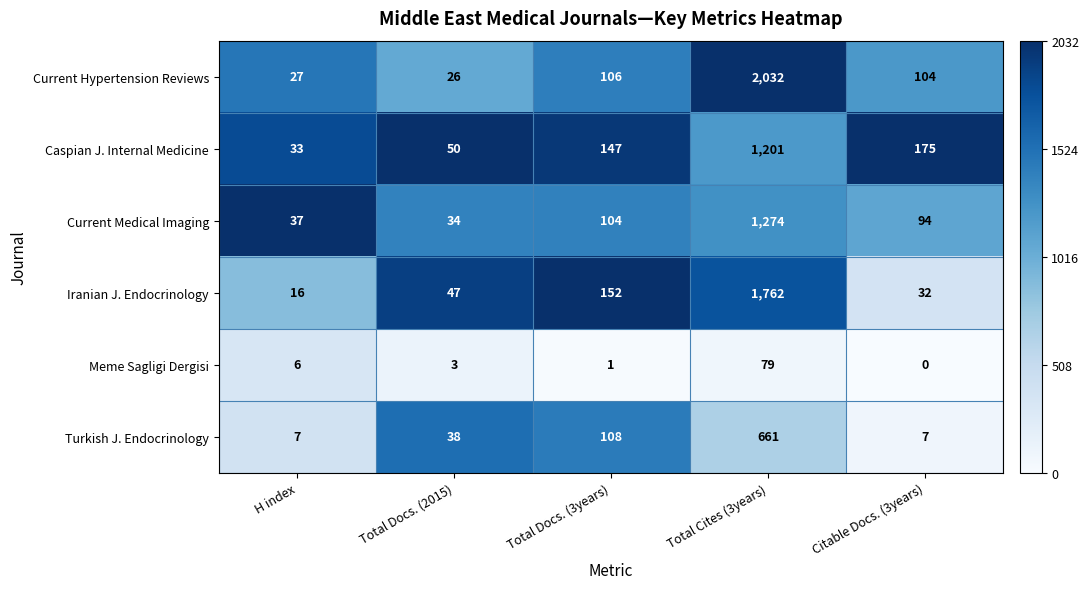

Rank the series by their maximum value, from highest to lowest.

Current Hypertension Reviews, Iranian J. Endocrinology, Current Medical Imaging, Caspian J. Internal Medicine, Turkish J. Endocrinology, Meme Sagligi Dergisi